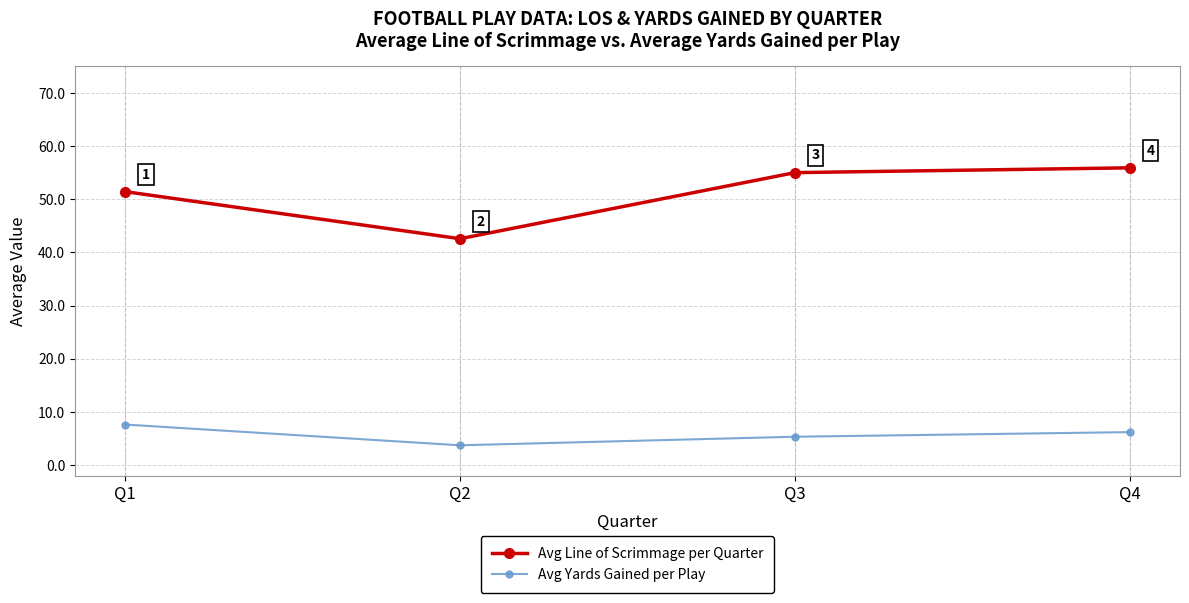

Which category has the highest value across all series?

Q4